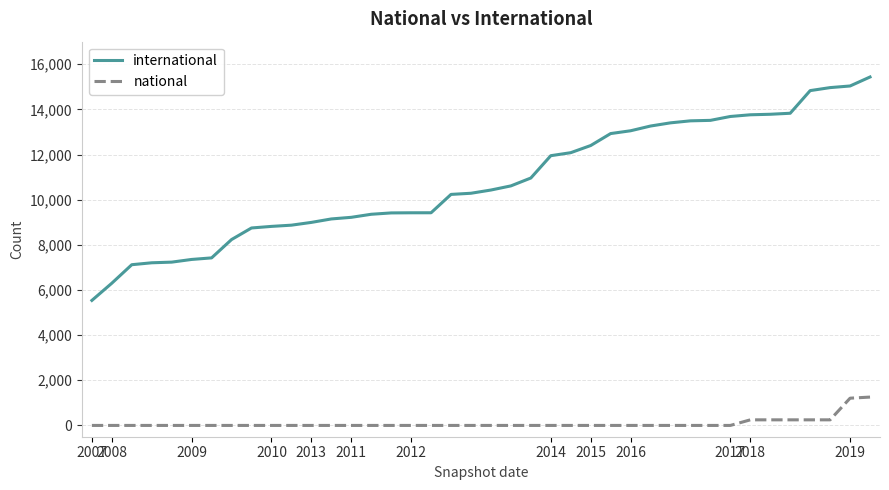

Which series has the largest total across all categories?

international